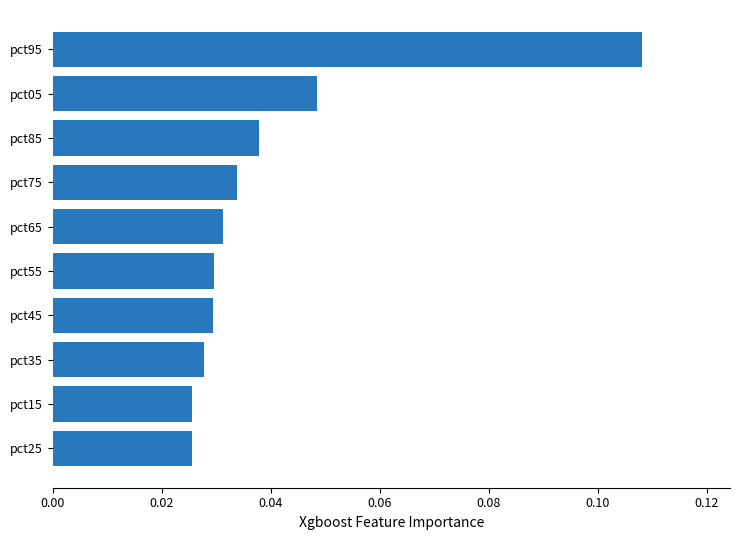

Count the values in the range 0 to 1.

10